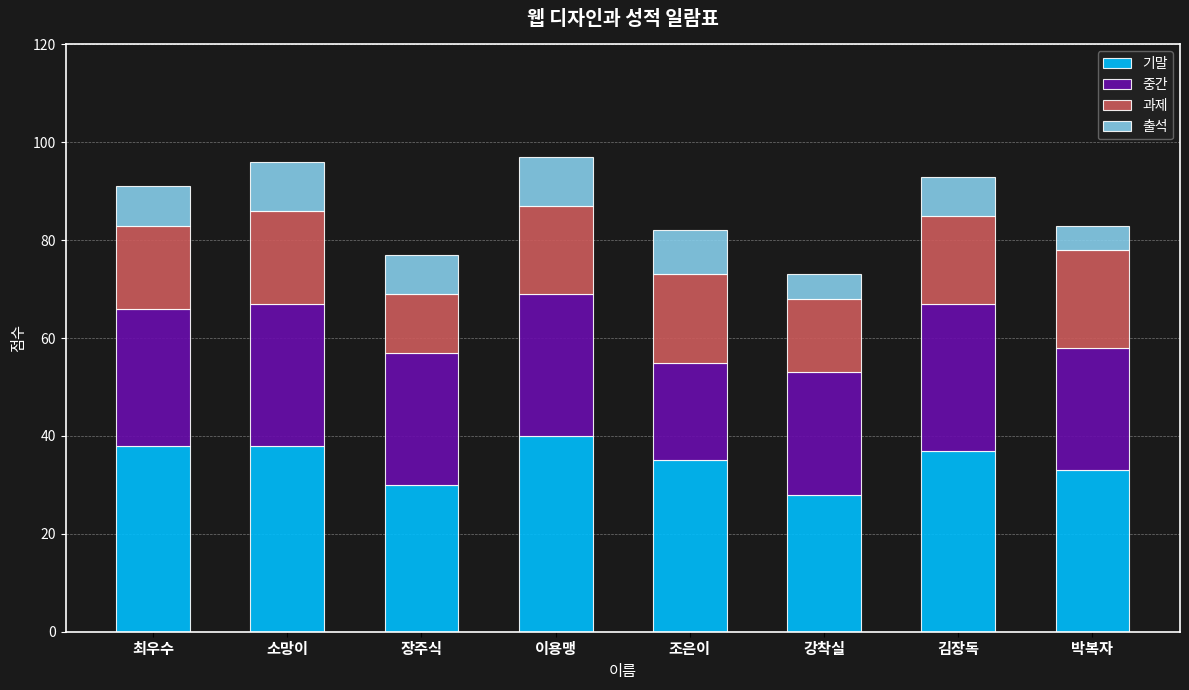

Does the chart contain any negative values?

No